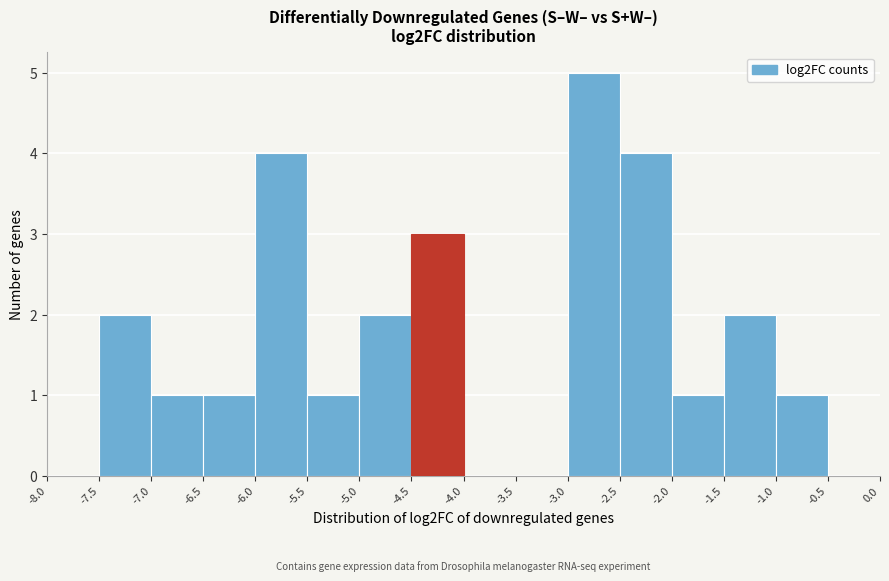

Over which range of the x-axis is the bar tallest?

-3.0 to -2.5